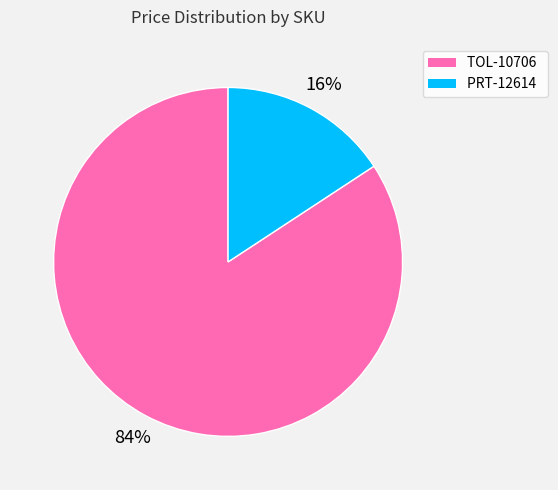

The TOL-10706 slice represents 84% of the pie. True or false?

True